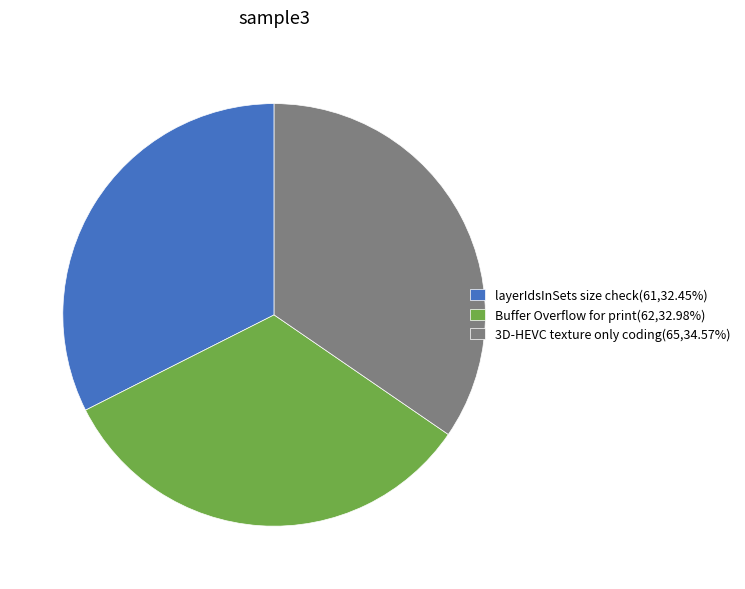

True or false: Buffer Overflow for print accounts for 39% of the total.

False